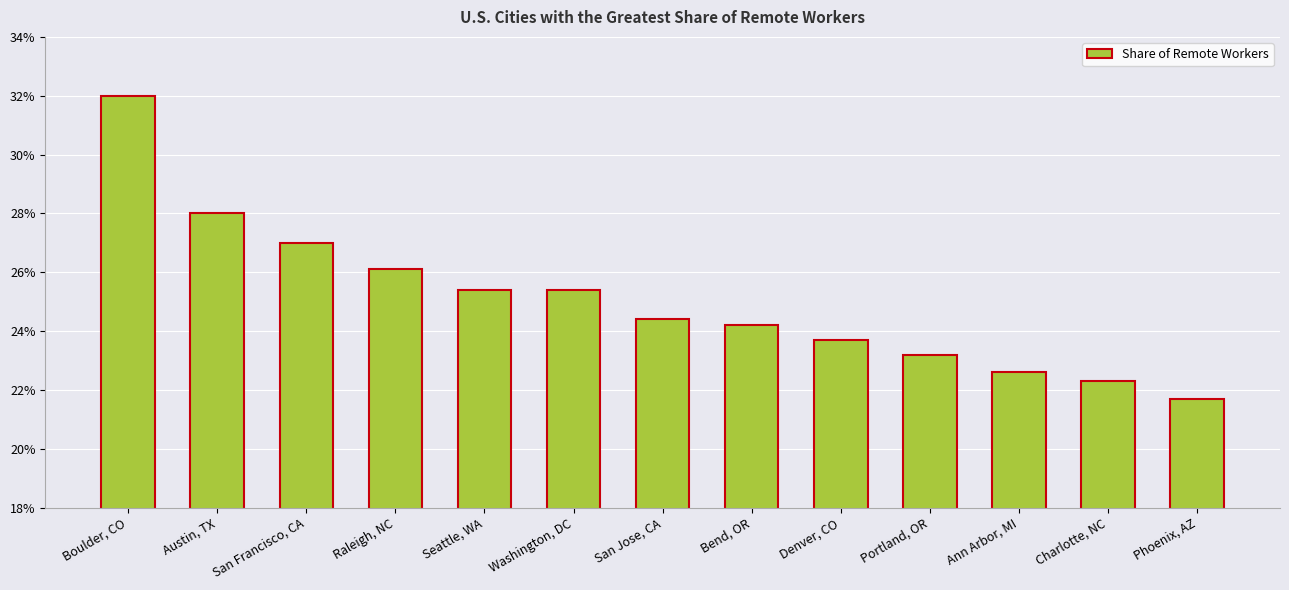

The value at Washington, DC is 0.3. True or false?

True